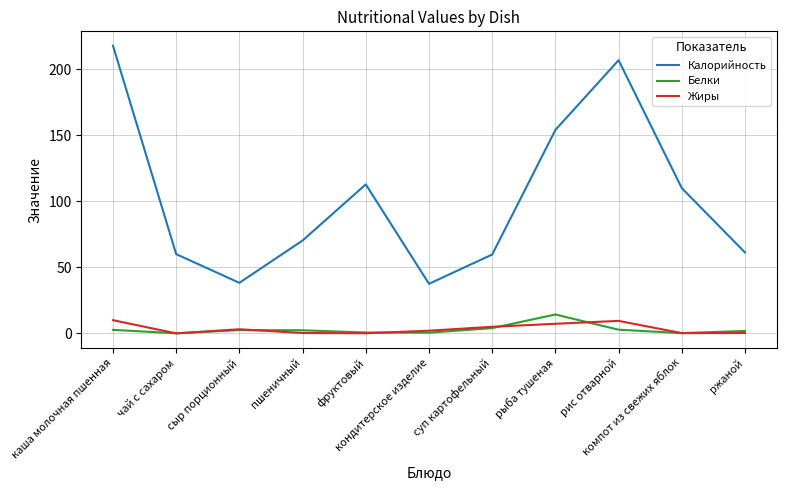

What is the maximum value shown in the chart?

217.8